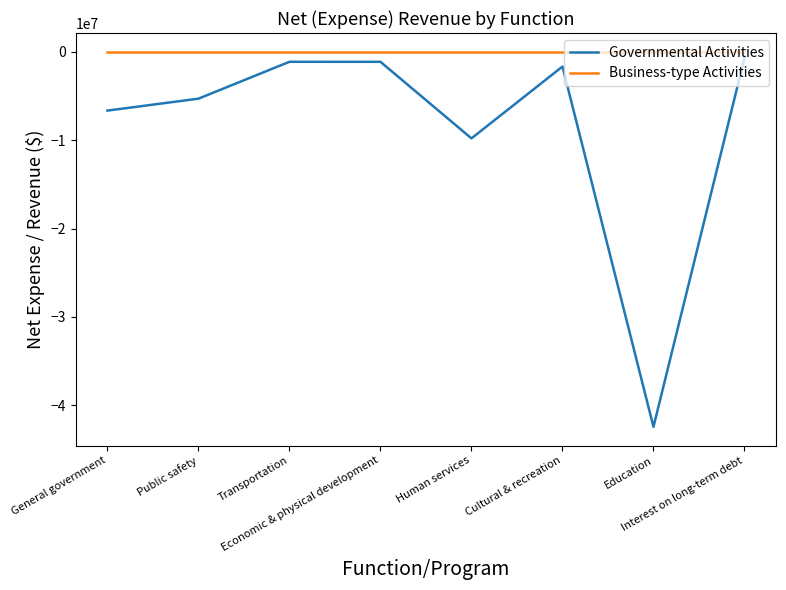

True or false: Governmental Activities has more than 1 points higher than both neighbors.

True